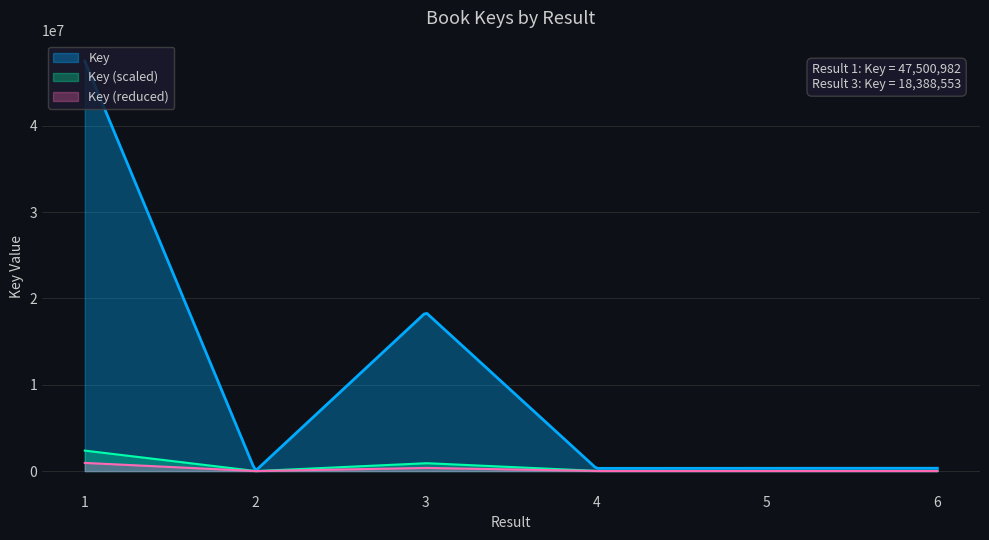

True or false: the data shows 559831 at 5.

False